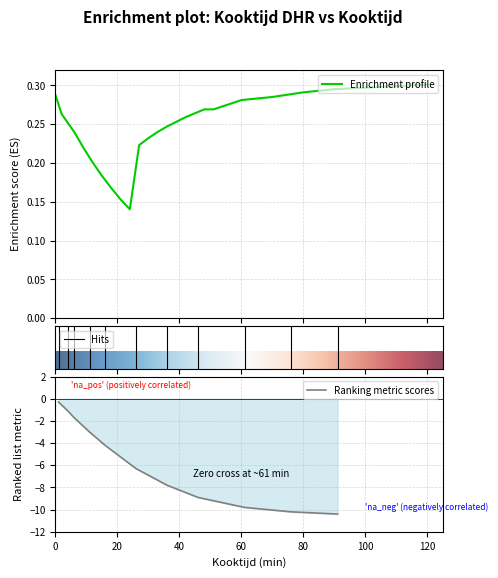

True or false: Enrichment profile and Ranking metric scores intersect in this chart.

False